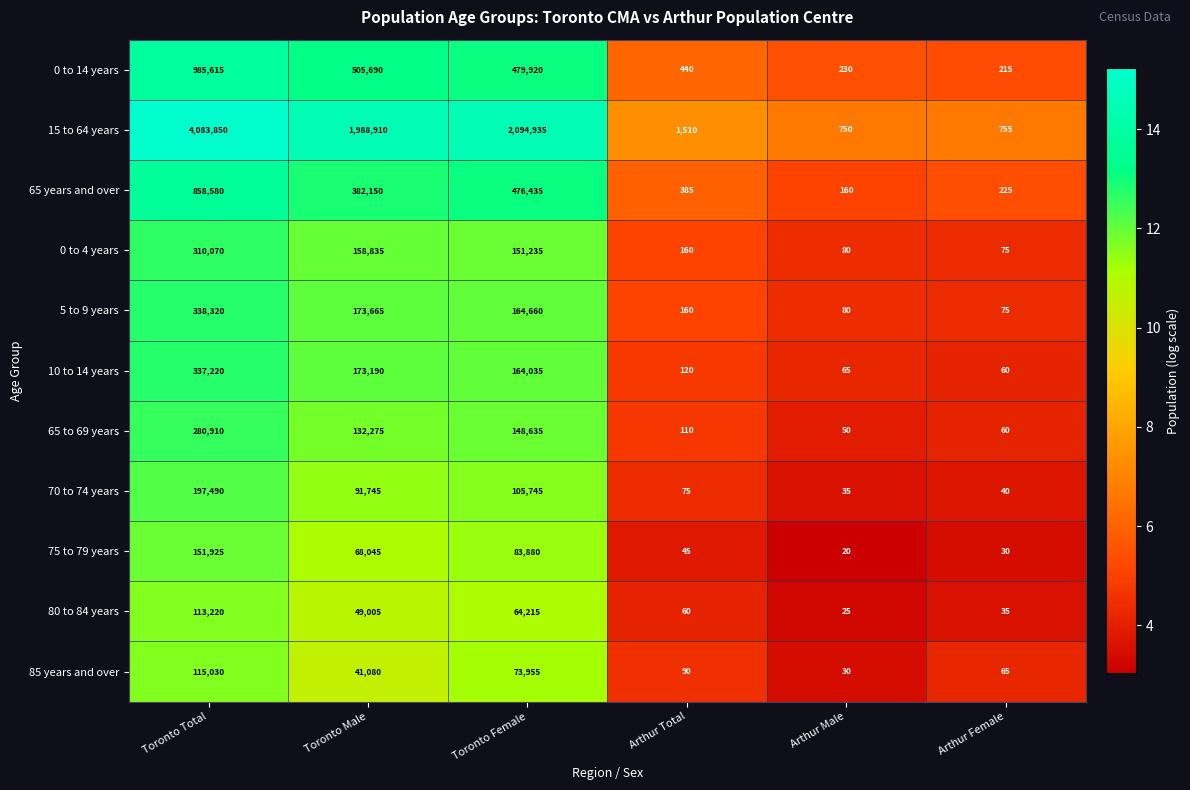

At which category does the chart reach its minimum across all series?

Arthur Male